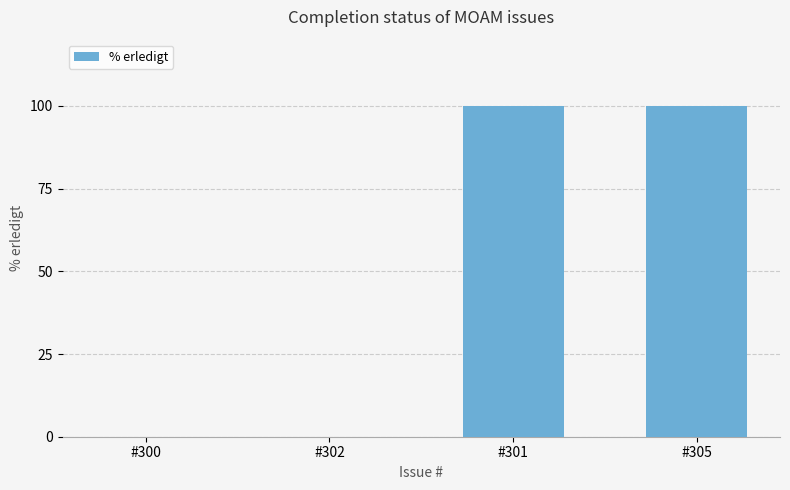

Between #305 and #302, which is larger?

#305